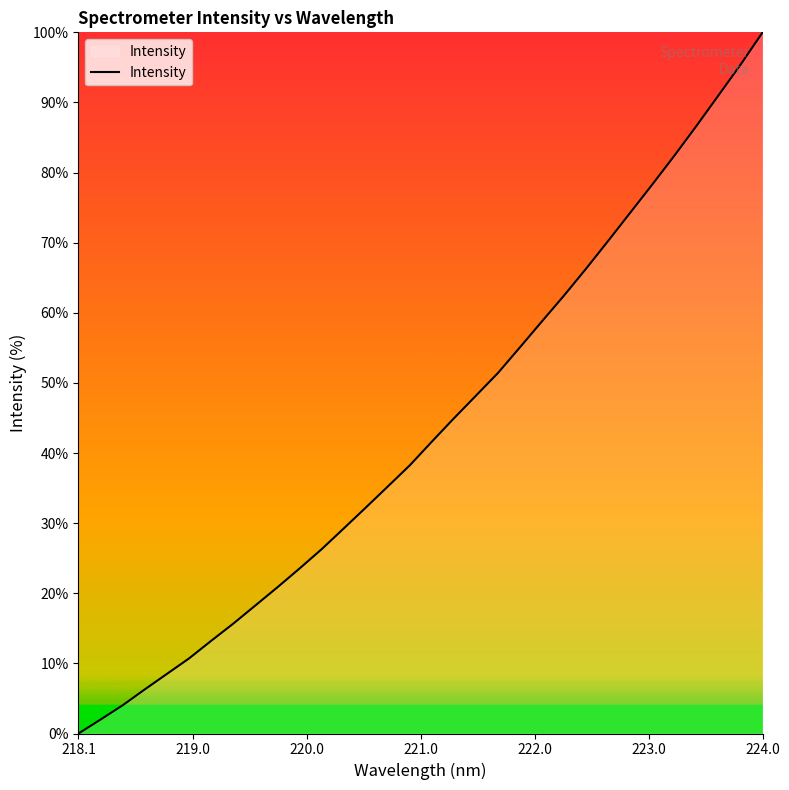

What is the greatest value displayed?

100.0